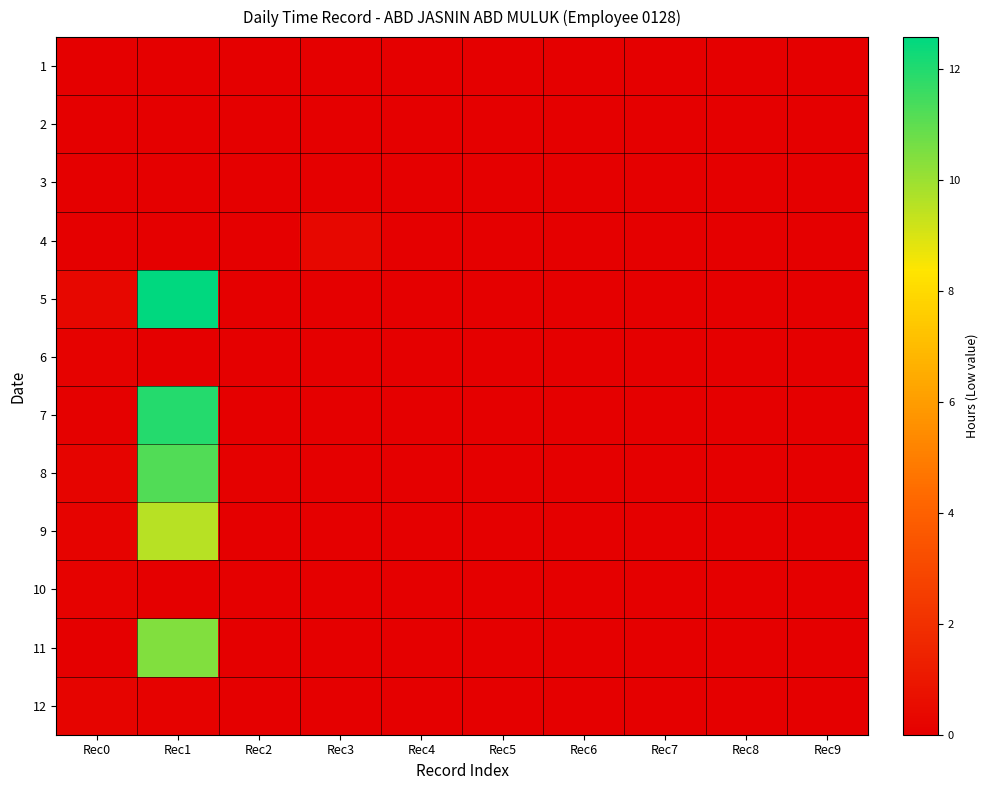

Reading left to right, list all the values displayed in this chart.

1: Rec0=0.0	Rec1=0.0	Rec2=0.0	Rec3=0.0	Rec4=0.0	Rec5=0.0	Rec6=0.0	Rec7=0.0	Rec8=0.0	Rec9=0.0
2: Rec0=0.0	Rec1=0.0	Rec2=0.0	Rec3=0.0	Rec4=0.0	Rec5=0.0	Rec6=0.0	Rec7=0.0	Rec8=0.0	Rec9=0.0
3: Rec0=0.0	Rec1=0.0	Rec2=0.0	Rec3=0.0	Rec4=0.0	Rec5=0.0	Rec6=0.0	Rec7=0.0	Rec8=0.0	Rec9=0.0
4: Rec0=0.0	Rec1=0.0	Rec2=0.0	Rec3=0.3	Rec4=0.0	Rec5=0.0	Rec6=0.0	Rec7=0.0	Rec8=0.0	Rec9=0.0
5: Rec0=0.3	Rec1=12.6	Rec2=0.0	Rec3=0.0	Rec4=0.0	Rec5=0.0	Rec6=0.0	Rec7=0.0	Rec8=0.0	Rec9=0.0
6: Rec0=0.1	Rec1=0.0	Rec2=0.0	Rec3=0.0	Rec4=0.0	Rec5=0.0	Rec6=0.0	Rec7=0.0	Rec8=0.0	Rec9=0.0
7: Rec0=0.1	Rec1=12.0	Rec2=0.0	Rec3=0.0	Rec4=0.0	Rec5=0.0	Rec6=0.0	Rec7=0.0	Rec8=0.0	Rec9=0.0
8: Rec0=0.2	Rec1=11.2	Rec2=0.1	Rec3=0.0	Rec4=0.0	Rec5=0.0	Rec6=0.0	Rec7=0.0	Rec8=0.0	Rec9=0.0
9: Rec0=0.1	Rec1=9.5	Rec2=0.0	Rec3=0.0	Rec4=0.0	Rec5=0.0	Rec6=0.0	Rec7=0.0	Rec8=0.0	Rec9=0.0
10: Rec0=0.1	Rec1=0.0	Rec2=0.0	Rec3=0.0	Rec4=0.0	Rec5=0.0	Rec6=0.0	Rec7=0.0	Rec8=0.0	Rec9=0.0
11: Rec0=0.0	Rec1=10.4	Rec2=0.0	Rec3=0.0	Rec4=0.0	Rec5=0.0	Rec6=0.0	Rec7=0.0	Rec8=0.0	Rec9=0.0
12: Rec0=0.2	Rec1=0.1	Rec2=0.0	Rec3=0.0	Rec4=0.0	Rec5=0.0	Rec6=0.0	Rec7=0.0	Rec8=0.0	Rec9=0.0